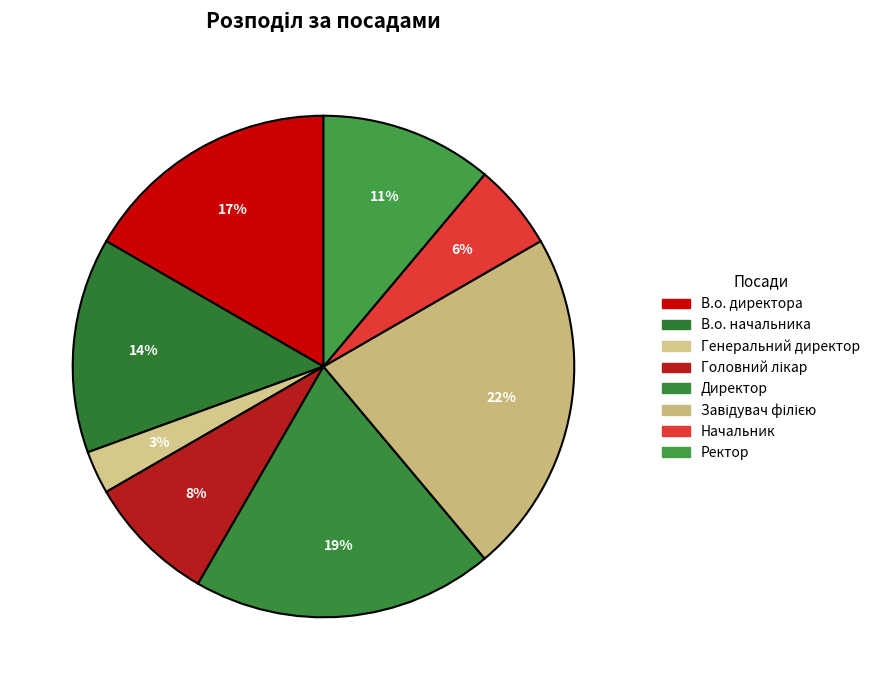

Does any single category account for the majority?

No